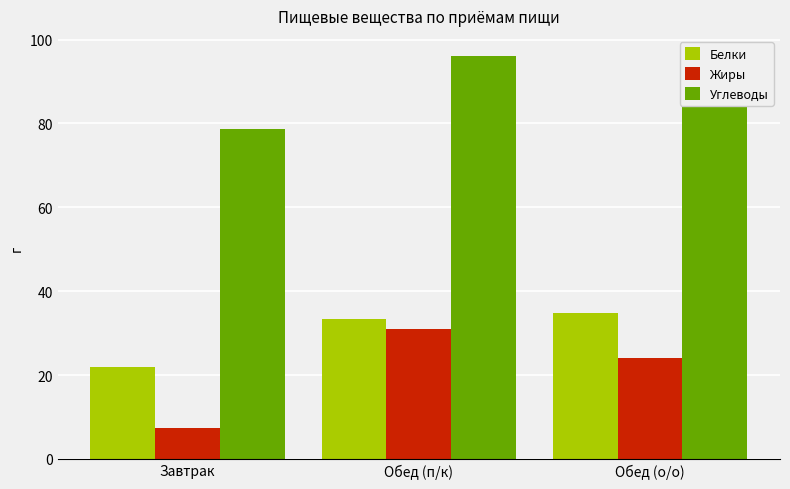

At how many categories does at least one series exceed 60?

3